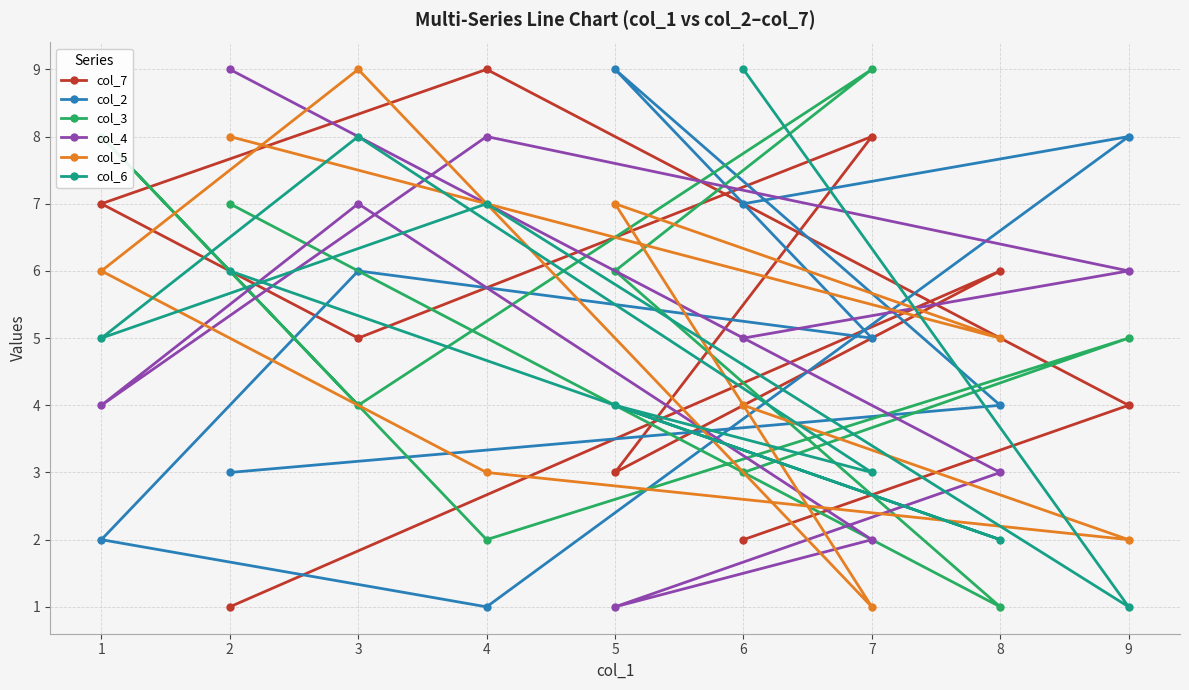

Reading right to left, extract all data points from this chart.

col_7: 9=4	8=6	7=8	6=2	5=3	4=9	3=5	2=1	1=7
col_2: 9=8	8=4	7=5	6=7	5=9	4=1	3=6	2=3	1=2
col_3: 9=5	8=1	7=9	6=3	5=6	4=2	3=4	2=7	1=8
col_4: 9=6	8=3	7=2	6=5	5=1	4=8	3=7	2=9	1=4
col_5: 9=2	8=5	7=1	6=4	5=7	4=3	3=9	2=8	1=6
col_6: 9=1	8=2	7=3	6=9	5=4	4=7	3=8	2=6	1=5